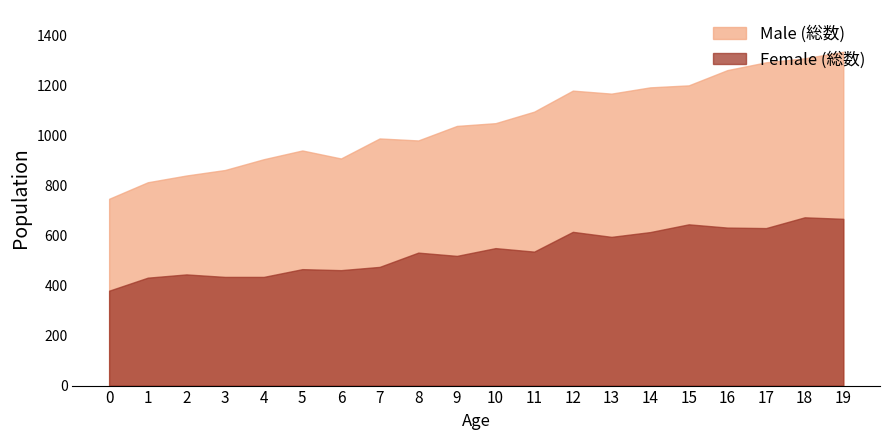

In Male (総数), how many points are higher than both neighbors (excluding endpoints)?

3